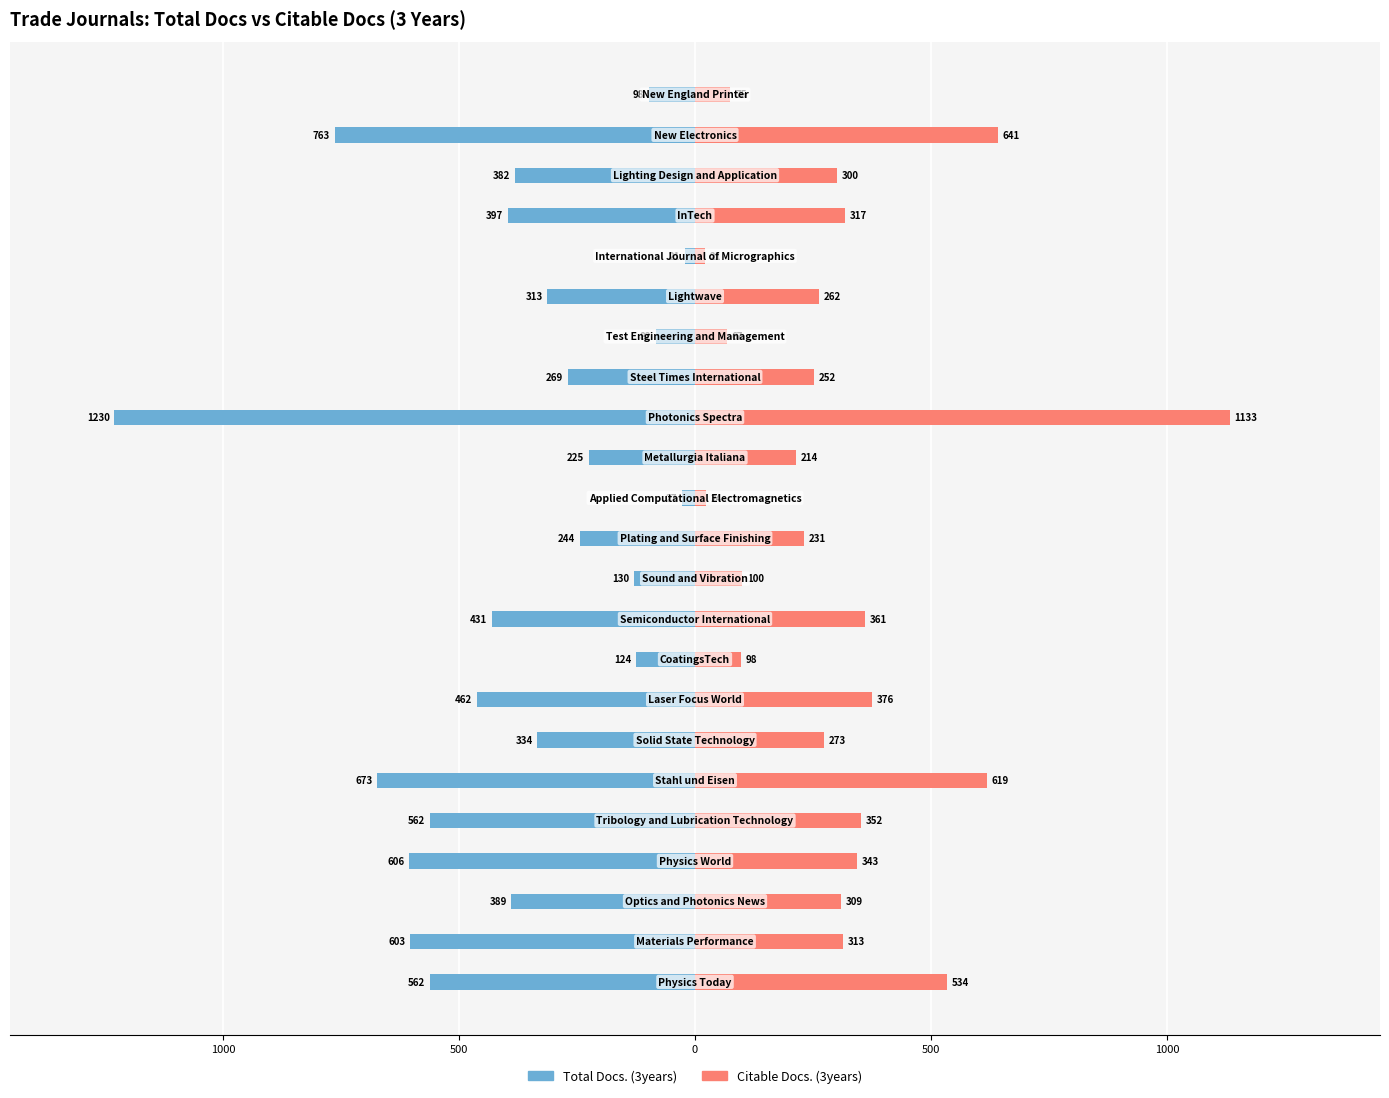

What is the highest value of the Citable Docs. (3years) series?

1133